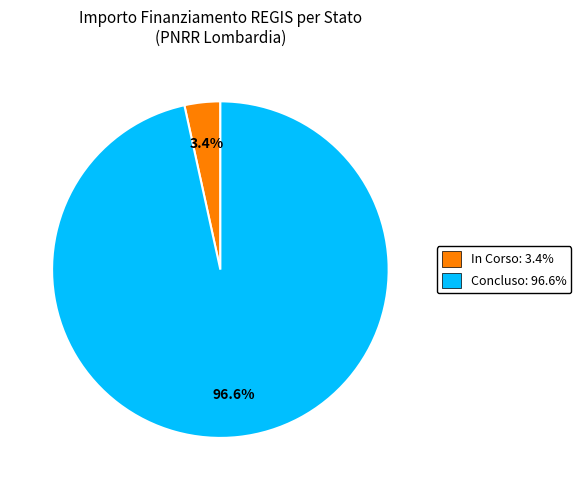

True or false: Concluso accounts for 38% of the total.

False